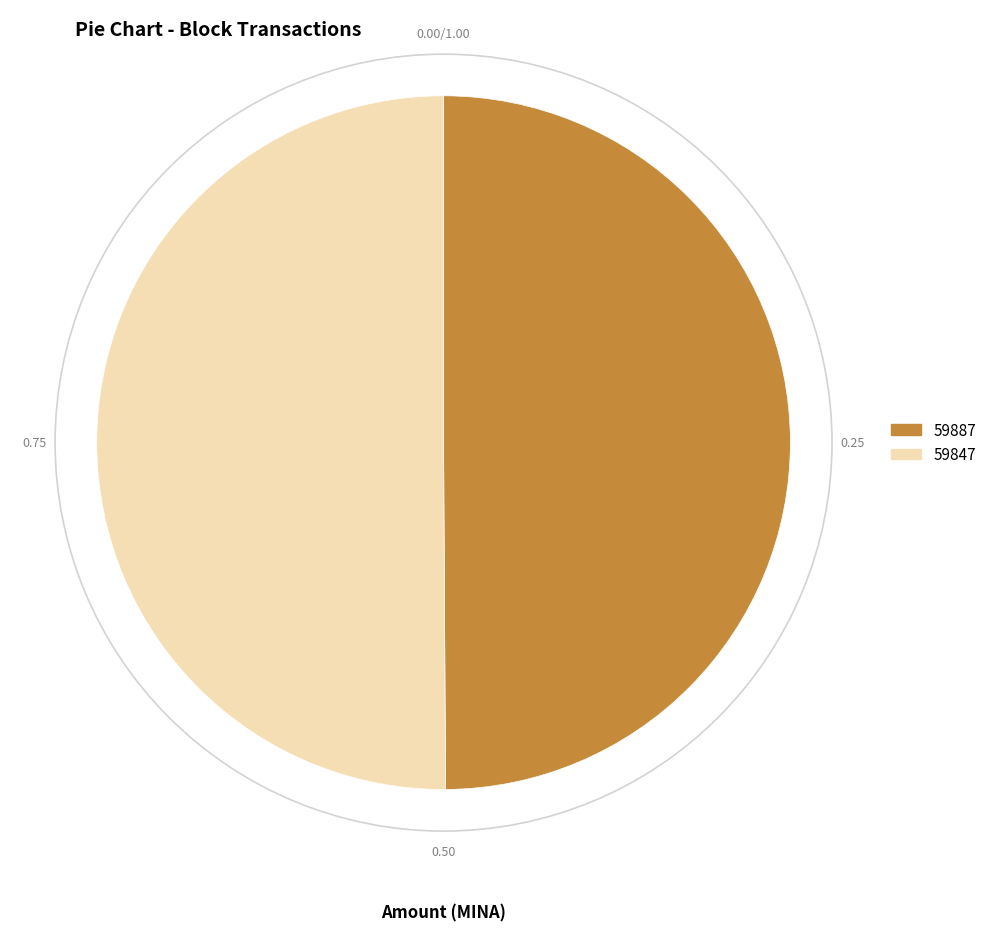

Do 59887 and 59847 together represent more than half of the pie?

Yes